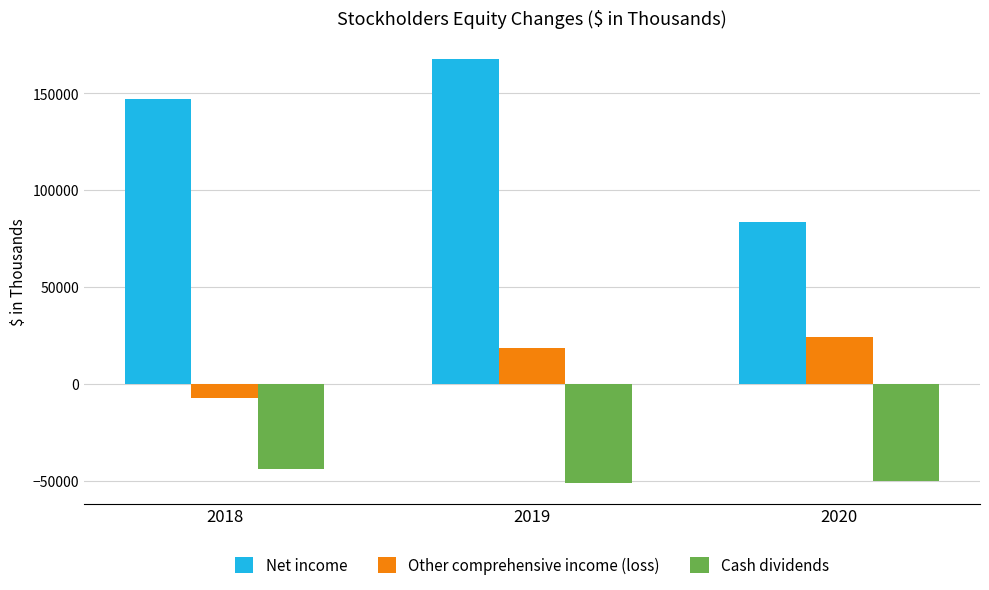

What is the average value of the Other comprehensive income (loss) series?

11860